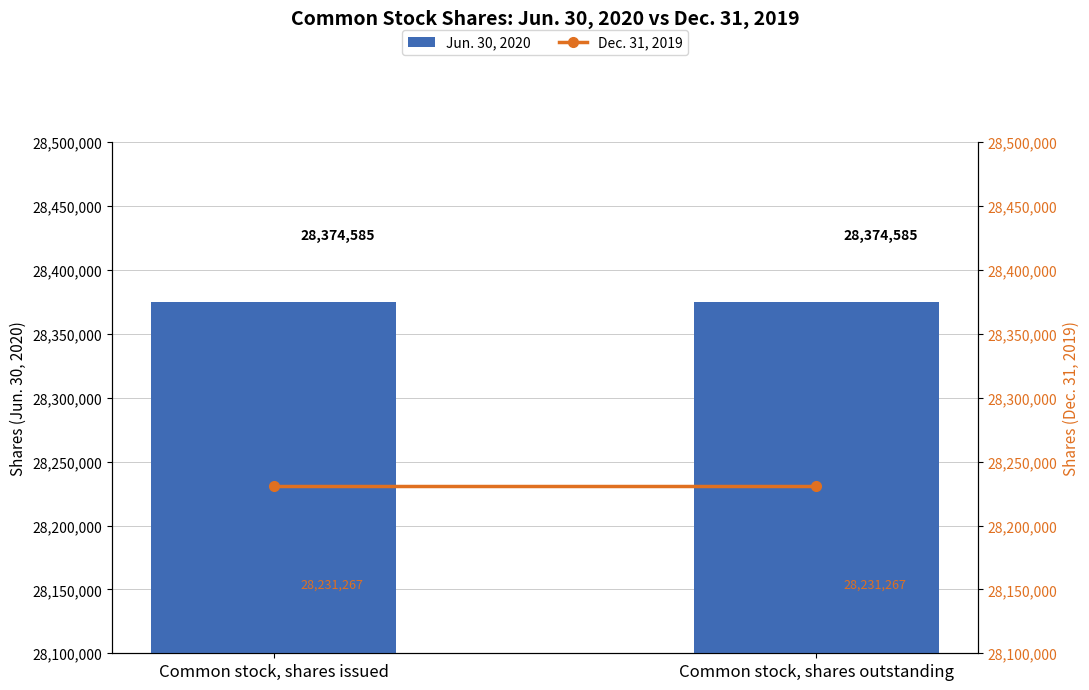

At which label is Dec. 31, 2019 closest to 28231267?

Common stock, shares issued